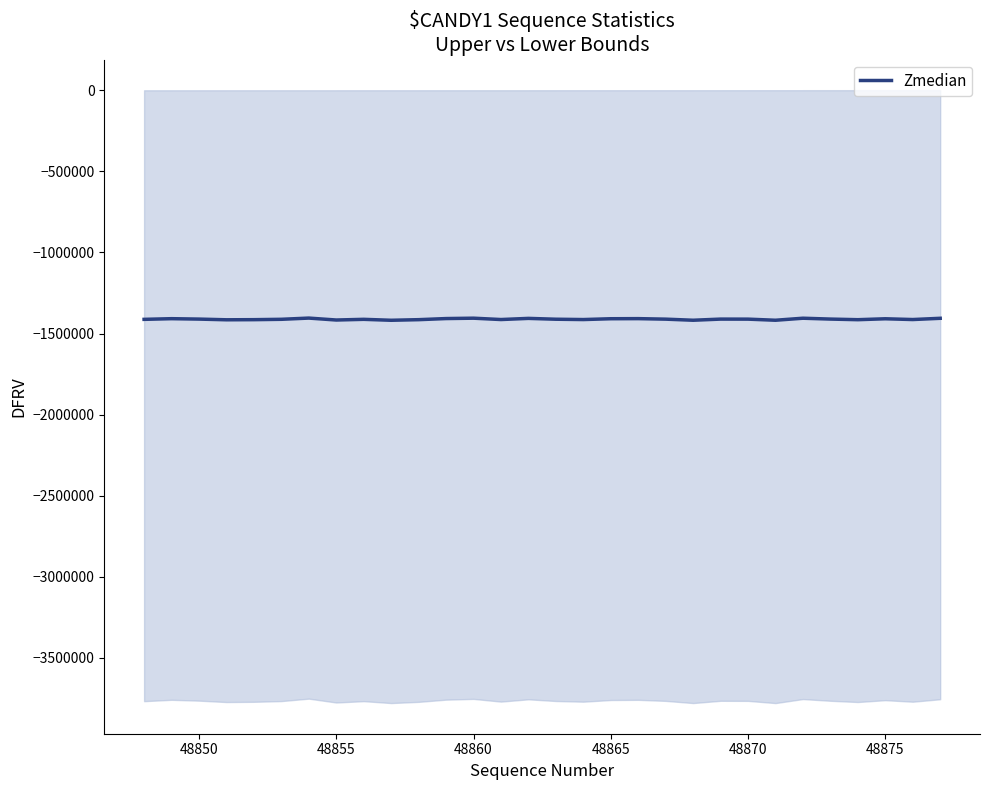

What is the lowest value of the Zmedian series?

-1418060